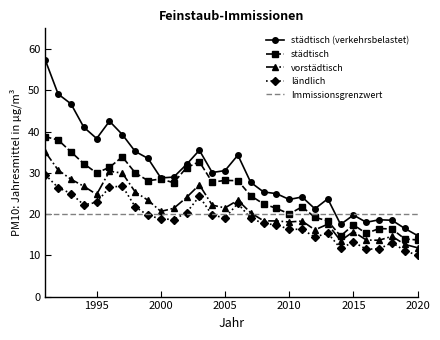

What is the maximum value for ländlich?

29.5